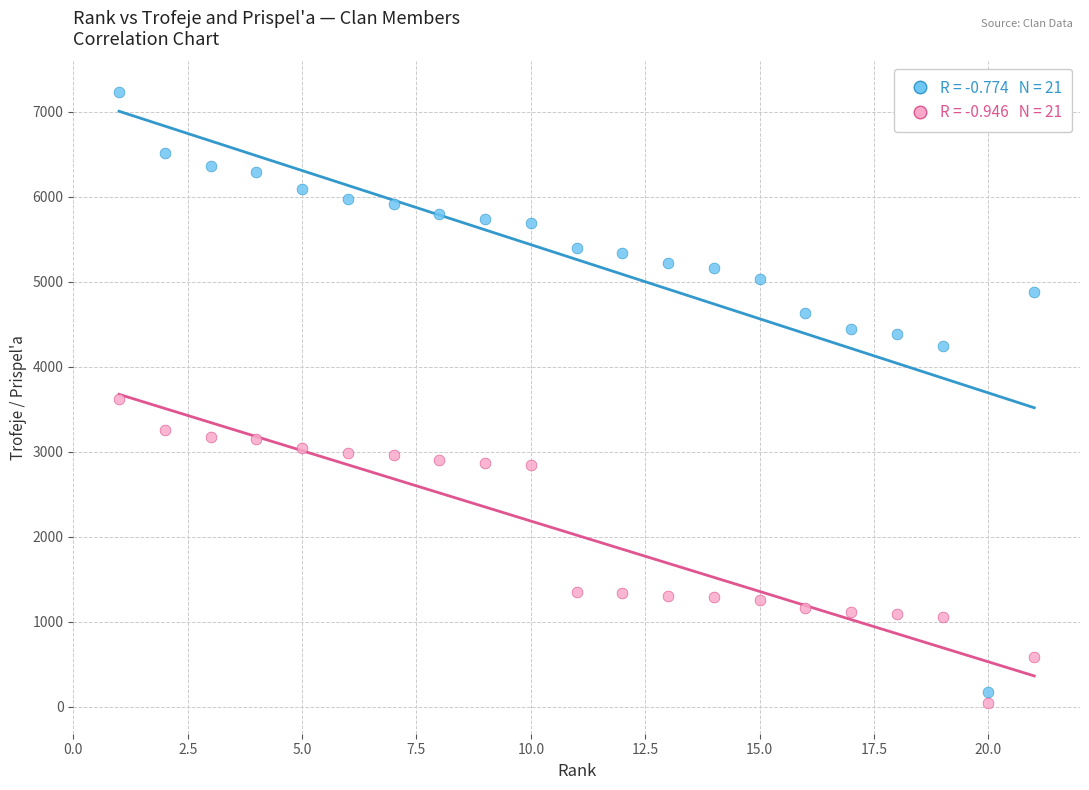

Across all data points, what is the range of Y values (max minus min)?

7193